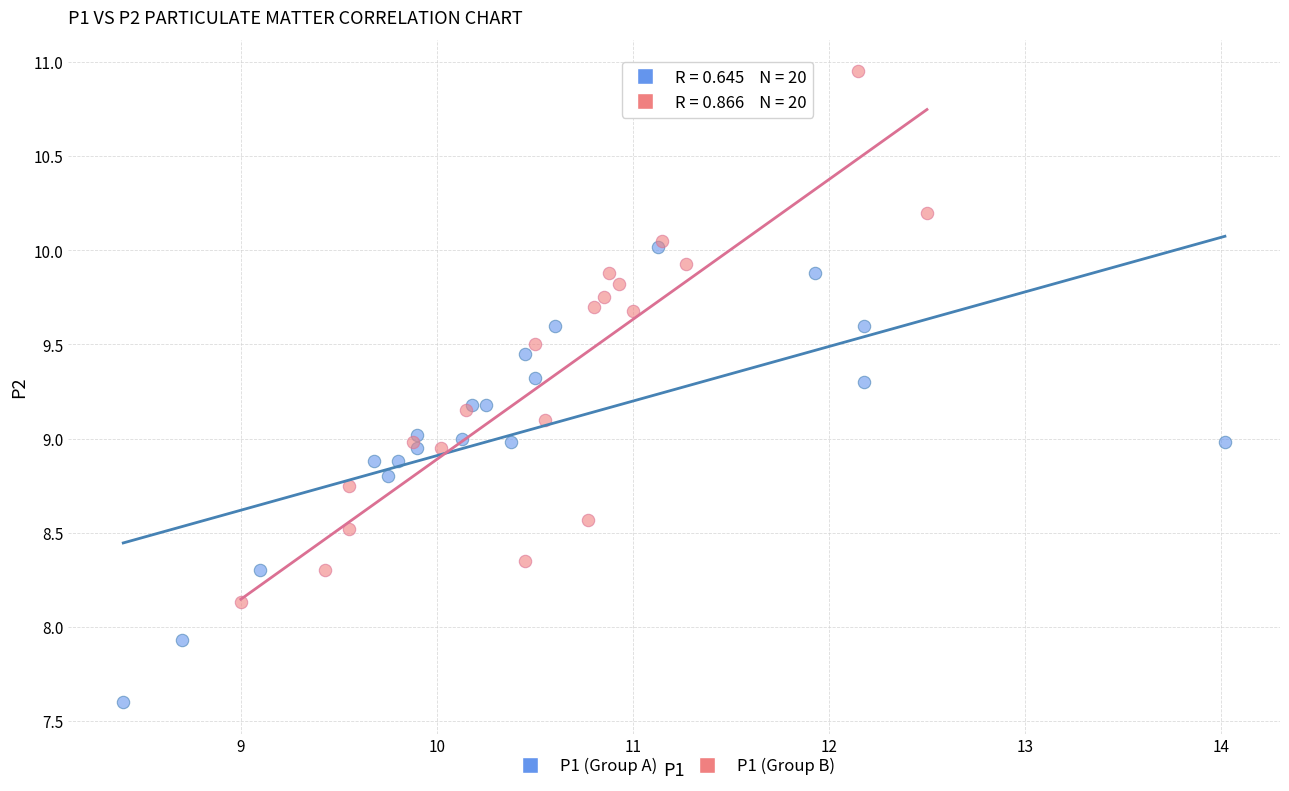

What are all the series names shown in the legend?

P1 (Group A), P1 (Group B)